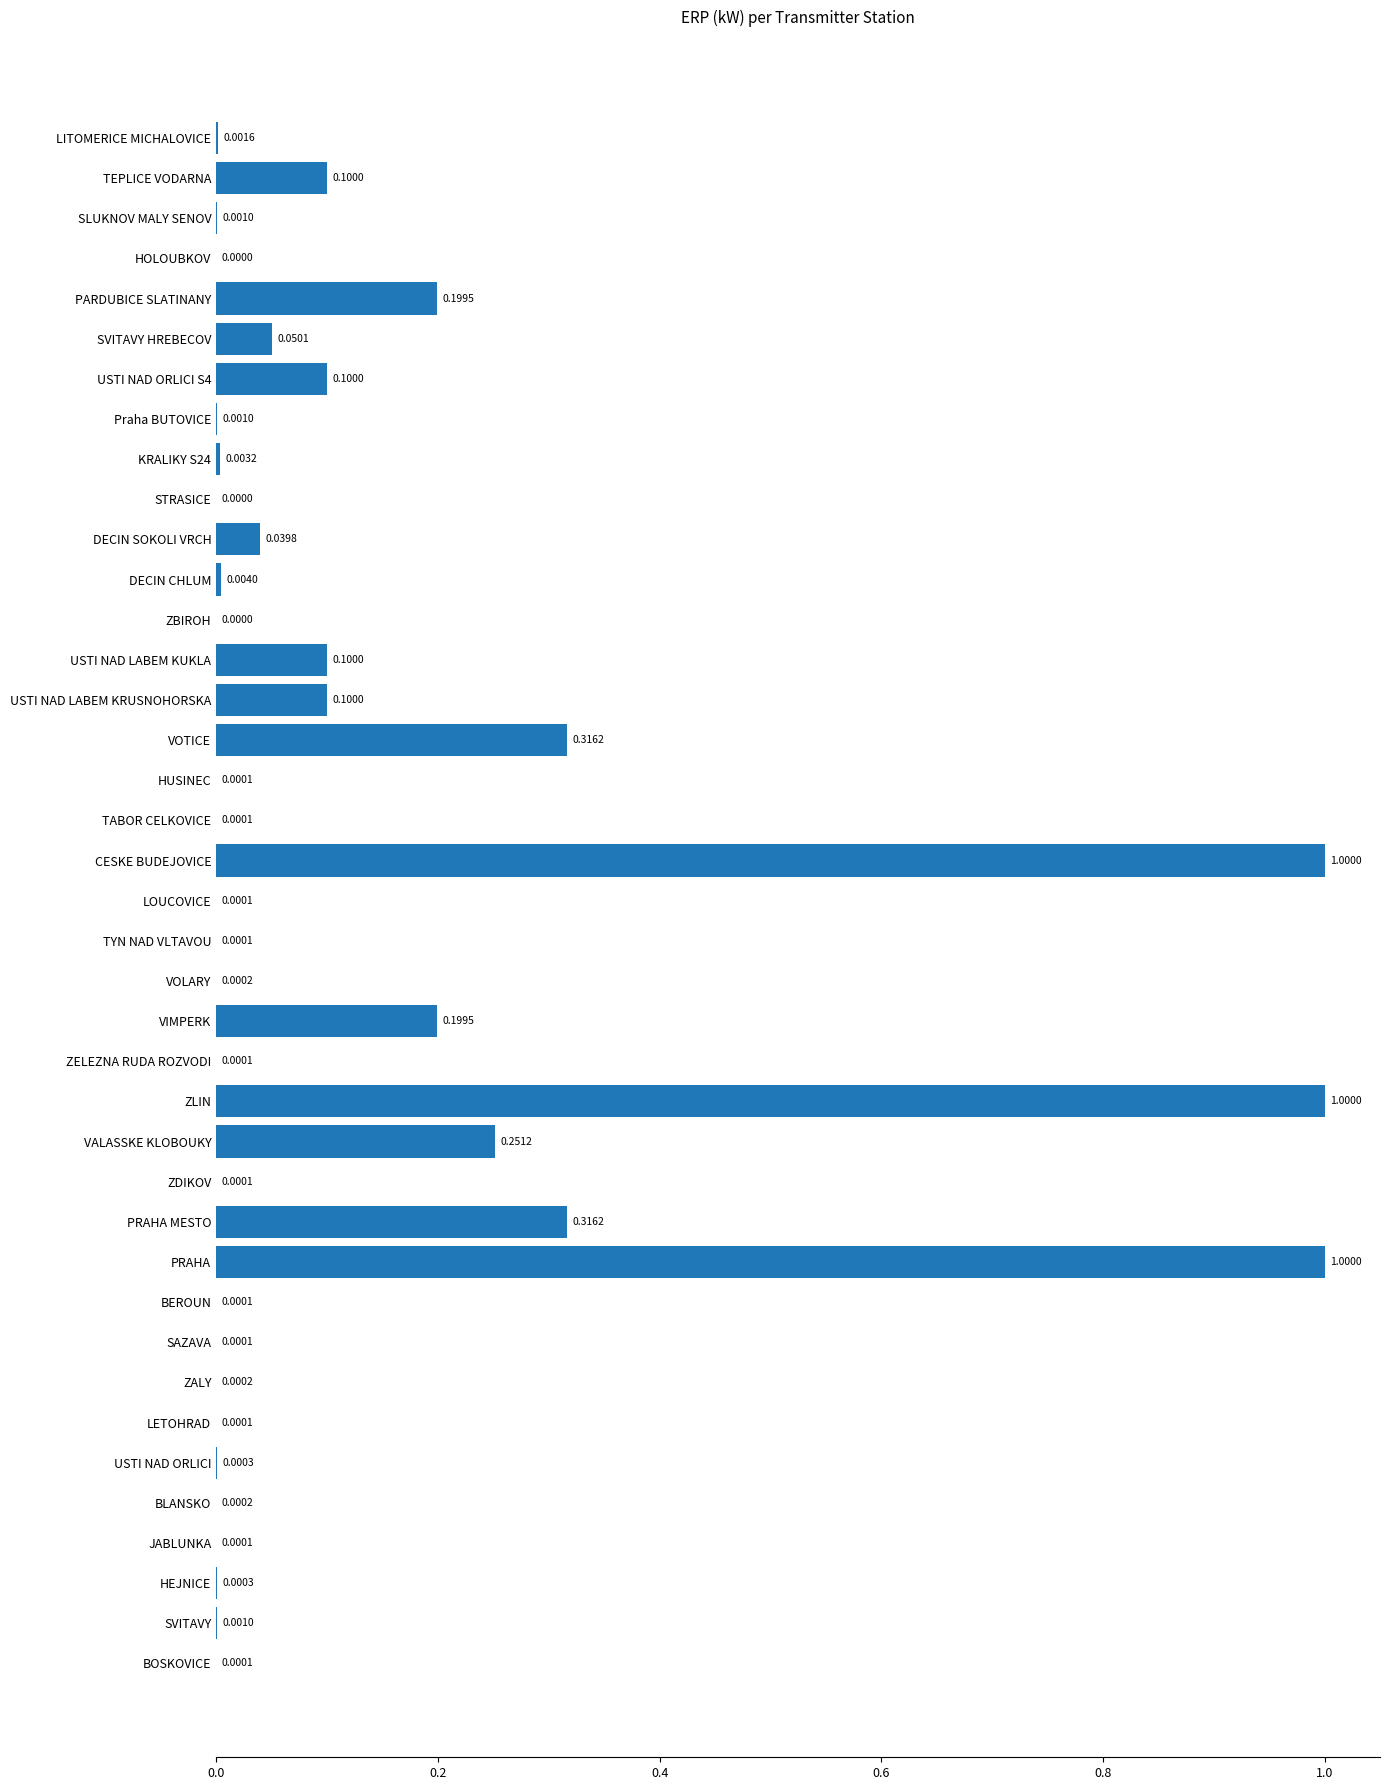

What is the sum of all values?

4.8